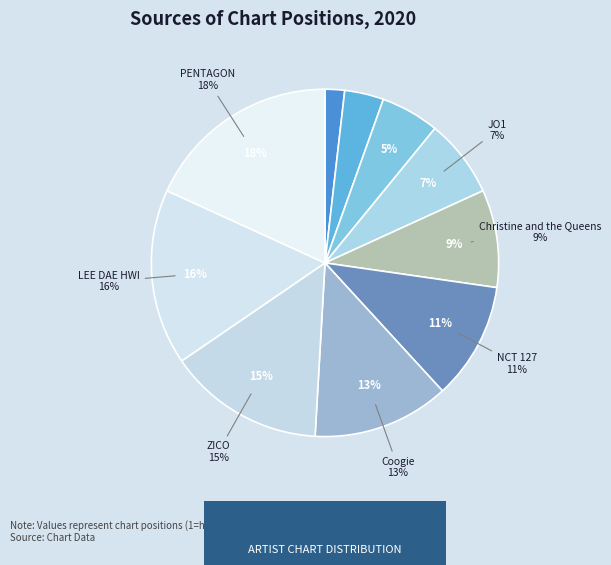

Is NCT 127 the majority of the pie?

No